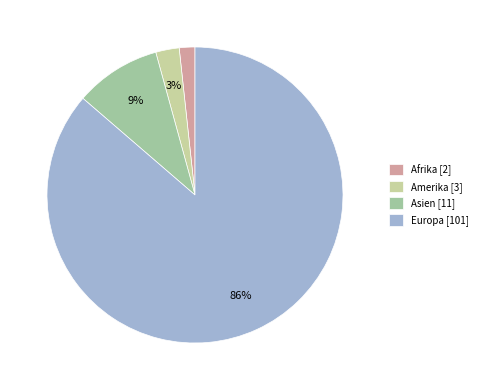

Approximately how many times larger is the value at Amerika [3] compared to Asien [11]?

0.3